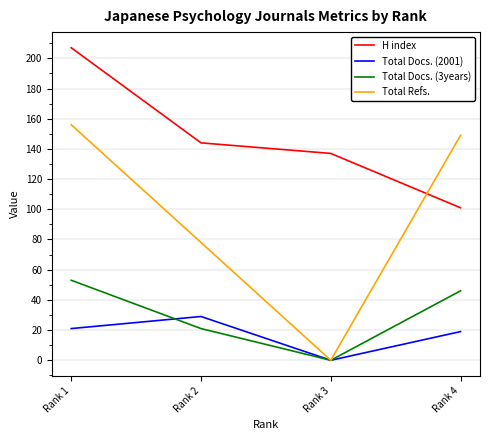

At which label does Total Refs. reach its minimum?

Rank 3